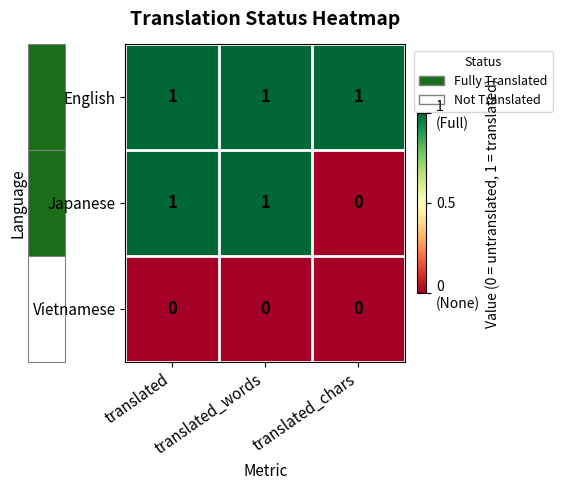

Which series has the widest spread of values?

Japanese